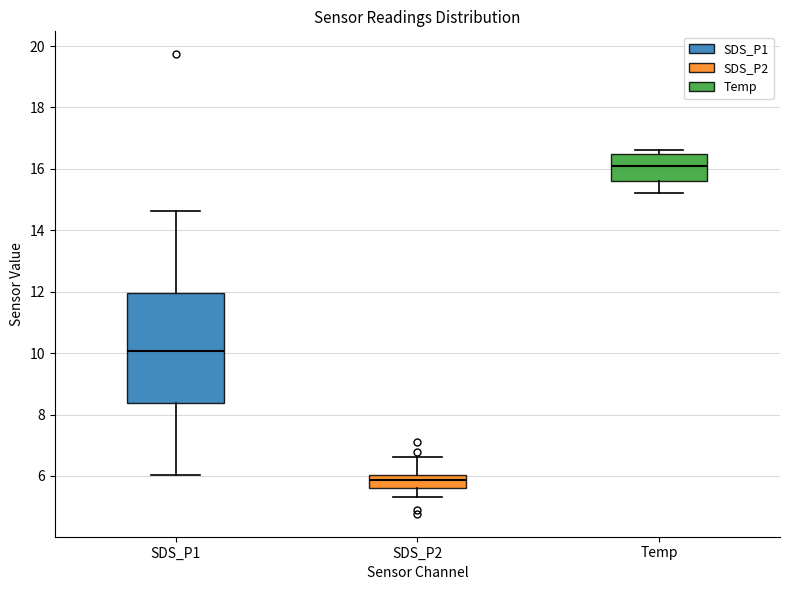

Which box has the highest median line?

Temp